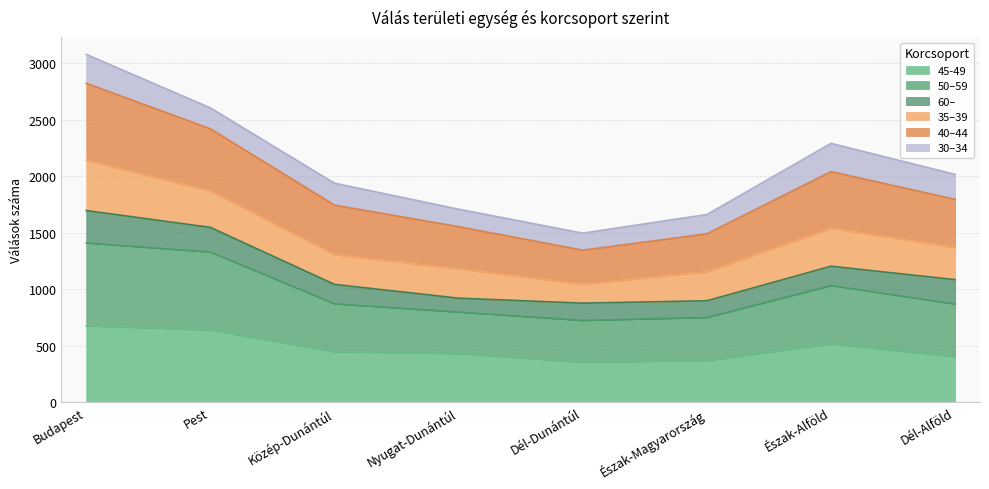

What are all the series names shown in the legend?

45-49, 50–59, 60–, 35–39, 40–44, 30–34